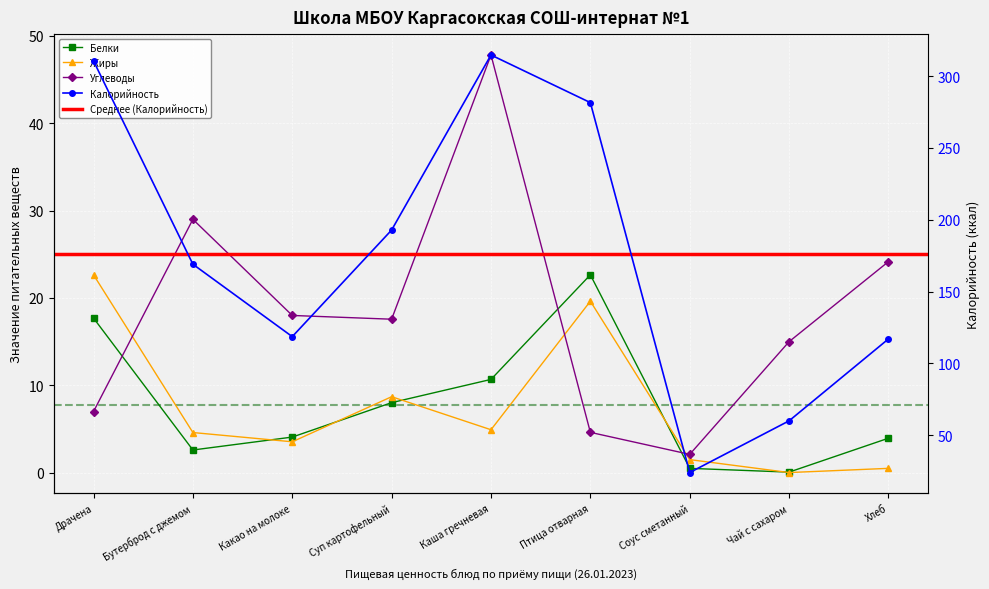

True or false: Жиры and Белки cross at least once.

True